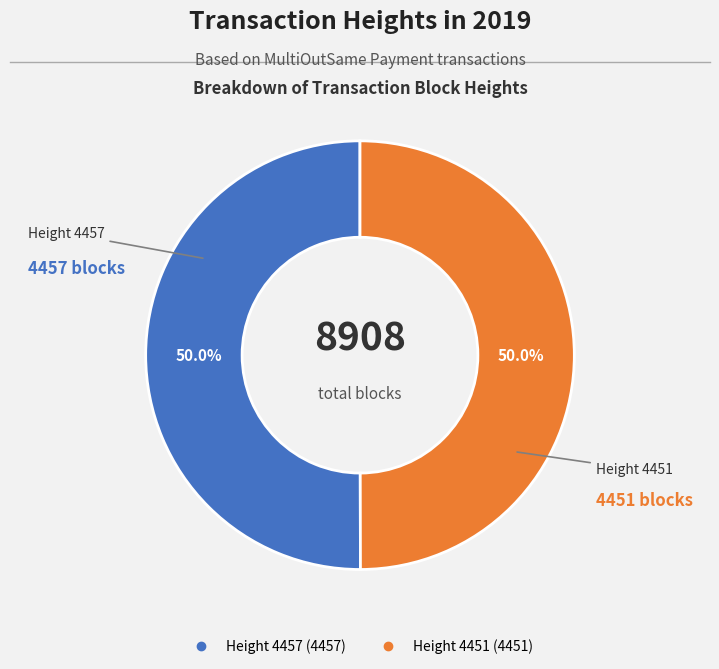

How many slices are in this pie chart?

2